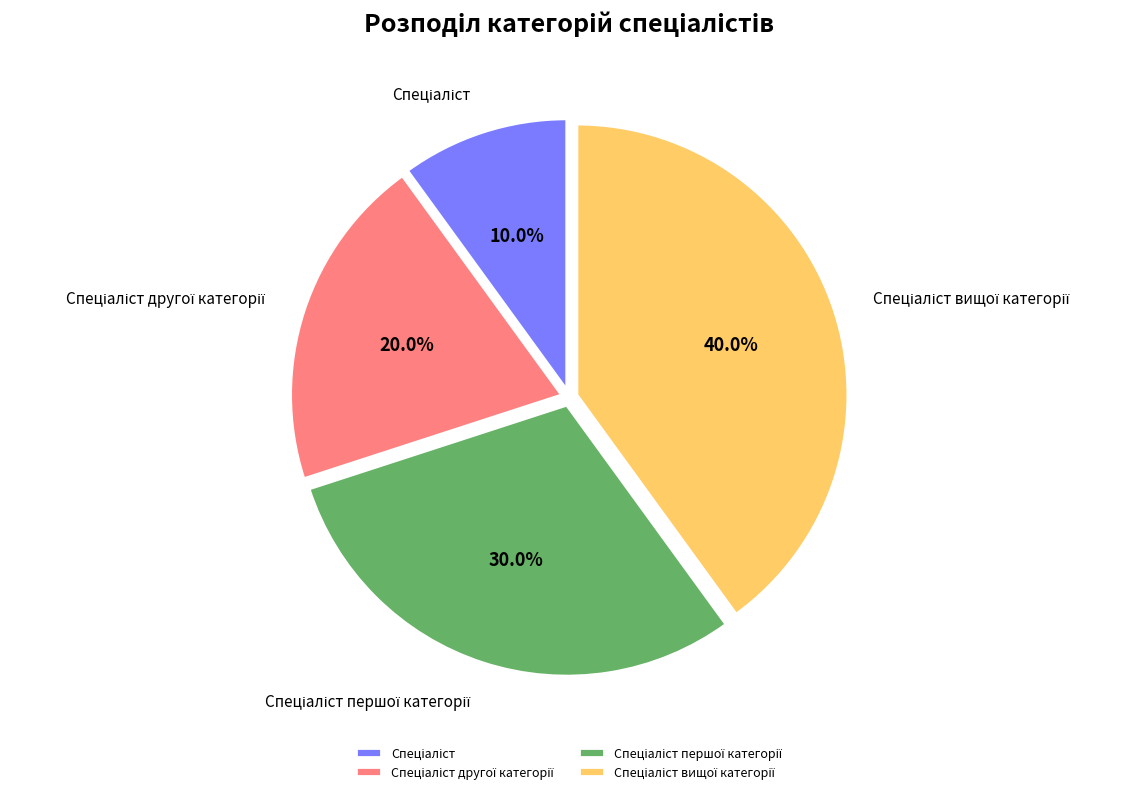

To the nearest percent, what is the average slice percentage?

25%